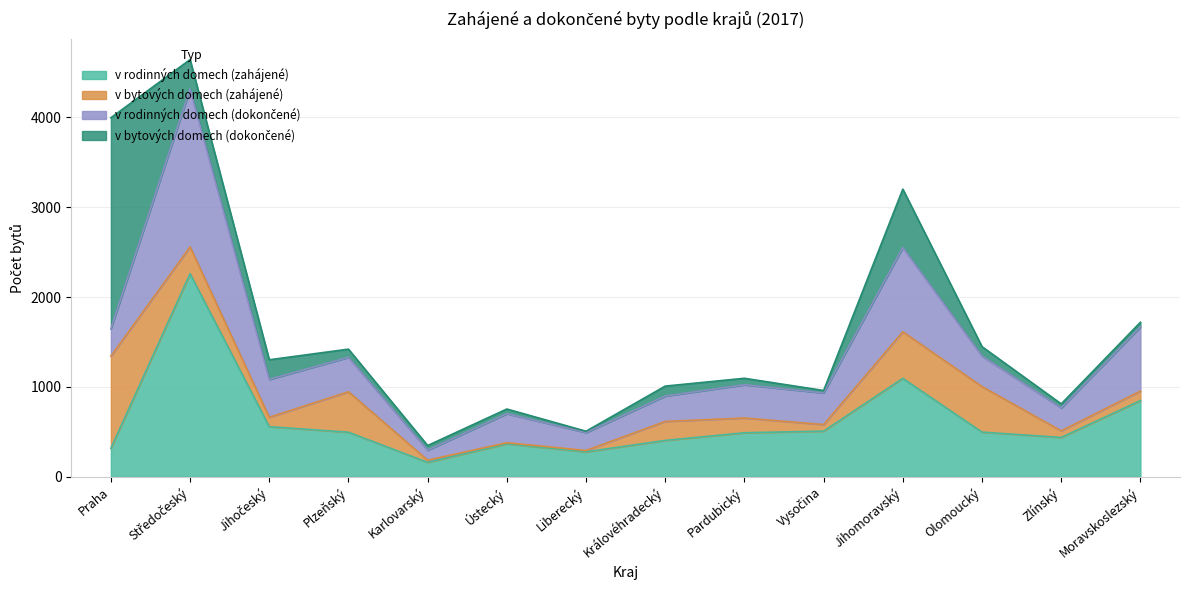

What is the average value of the v bytových domech (dokončené) series?

298